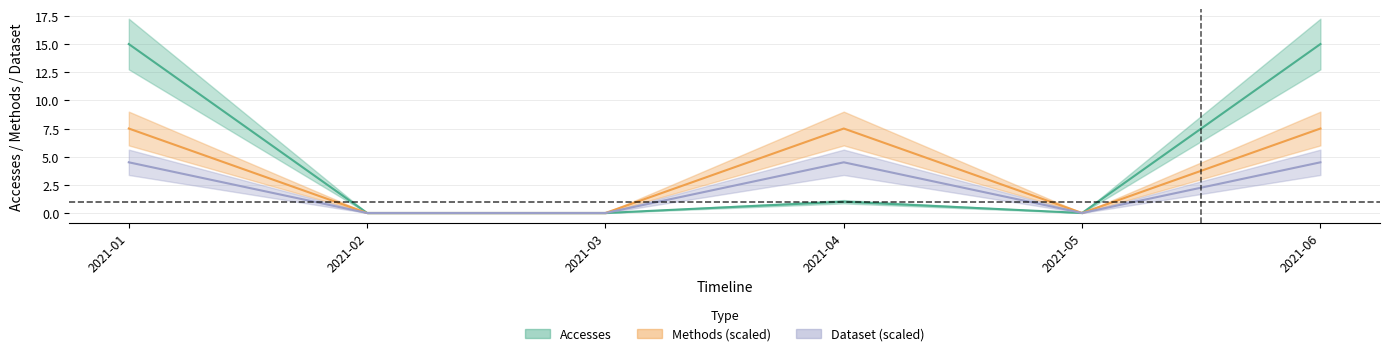

At which category does Accesses reach its first local valley?

2021-05